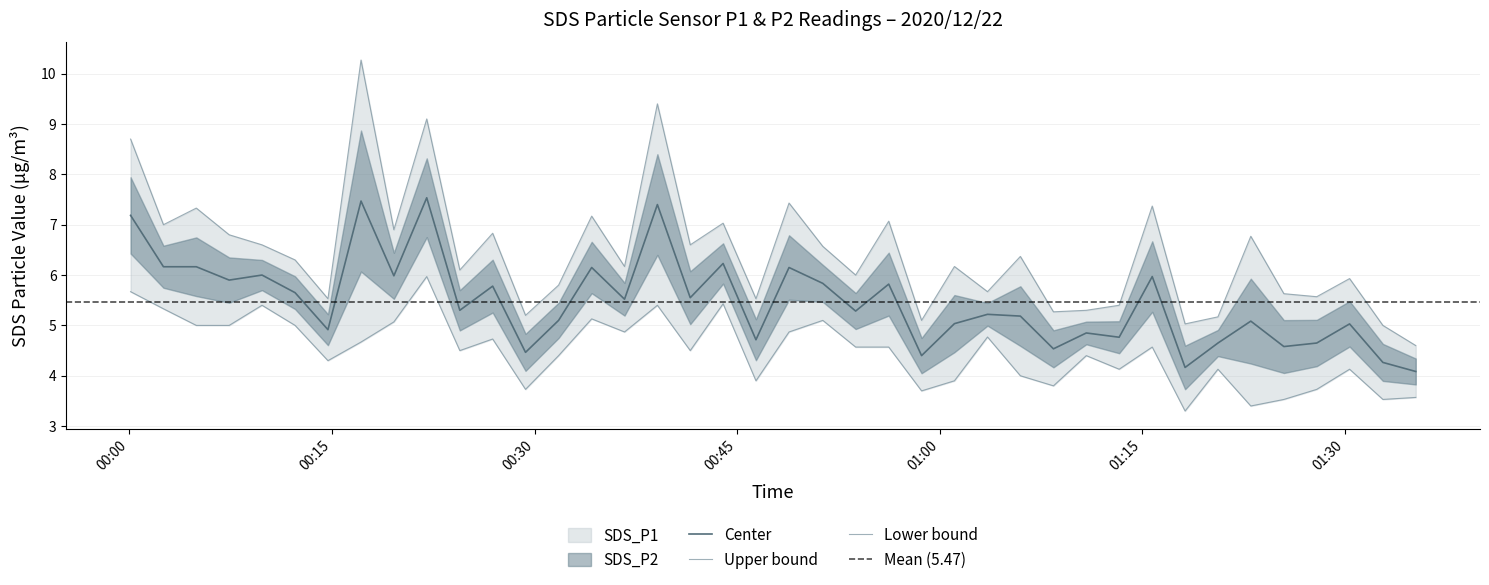

Which series has the largest total across all categories?

sds_p1